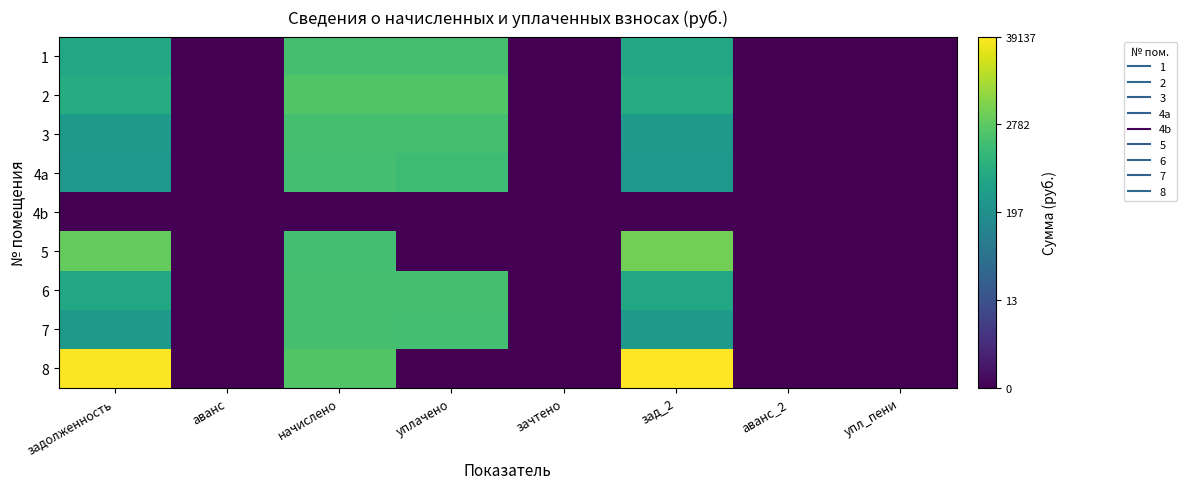

Reading right to left, transcribe all the data shown in this chart.

1: упл_пени=0.0	аванс_2=0.0	зад_2=6.3	зачтено=0.0	уплачено=7.4	начислено=7.4	аванс=0.0	задолженность=6.3
2: упл_пени=0.0	аванс_2=0.0	зад_2=6.6	зачтено=0.0	уплачено=7.7	начислено=7.7	аванс=0.0	задолженность=6.6
3: упл_пени=0.0	аванс_2=0.0	зад_2=5.7	зачтено=0.0	уплачено=7.4	начислено=7.5	аванс=0.0	задолженность=5.7
4a: упл_пени=0.0	аванс_2=0.0	зад_2=5.6	зачтено=0.0	уплачено=7.2	начислено=7.4	аванс=0.0	задолженность=5.6
4b: упл_пени=0.0	аванс_2=0.0	зад_2=0.0	зачтено=0.0	уплачено=0.0	начислено=0.0	аванс=0.0	задолженность=0.0
5: упл_пени=0.0	аванс_2=0.0	зад_2=8.3	зачтено=0.0	уплачено=0.0	начислено=7.4	аванс=0.0	задолженность=8.1
6: упл_пени=0.0	аванс_2=0.0	зад_2=6.3	зачтено=0.0	уплачено=7.5	начислено=7.5	аванс=0.0	задолженность=6.3
7: упл_пени=0.0	аванс_2=0.0	зад_2=5.7	зачтено=0.0	уплачено=7.4	начислено=7.4	аванс=0.0	задолженность=5.7
8: упл_пени=0.0	аванс_2=0.0	зад_2=10.6	зачтено=0.0	уплачено=0.0	начислено=7.7	аванс=0.0	задолженность=10.5